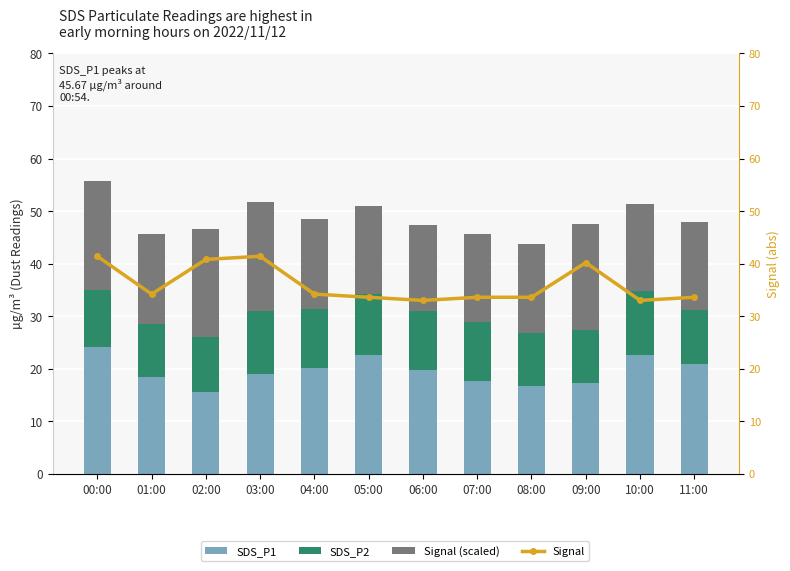

Reading left to right, extract all data points from this chart.

SDS_P1: 00:00=24.2	01:00=18.4	02:00=15.7	03:00=19.0	04:00=20.1	05:00=22.6	06:00=19.7	07:00=17.6	08:00=16.8	09:00=17.3	10:00=22.6	11:00=20.9
SDS_P2: 00:00=10.8	01:00=10.1	02:00=10.4	03:00=12.0	04:00=11.3	05:00=11.6	06:00=11.3	07:00=11.3	08:00=10.1	09:00=10.1	10:00=12.2	11:00=10.2
Signal (scaled): 00:00=20.7	01:00=17.1	02:00=20.4	03:00=20.7	04:00=17.1	05:00=16.8	06:00=16.5	07:00=16.8	08:00=16.8	09:00=20.1	10:00=16.5	11:00=16.8
Signal: 00:00=41.4	01:00=34.2	02:00=40.8	03:00=41.4	04:00=34.2	05:00=33.6	06:00=33.0	07:00=33.6	08:00=33.6	09:00=40.2	10:00=33.0	11:00=33.6